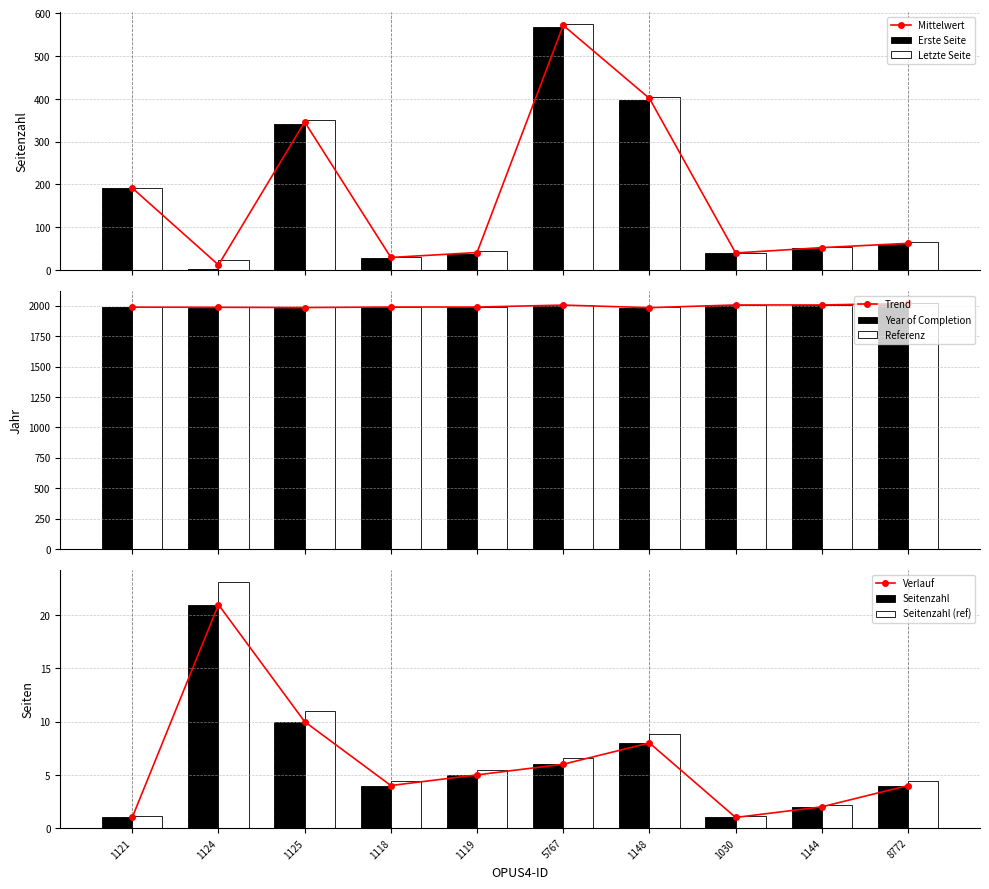

Are the bars grouped side by side (vs. stacked)?

Yes